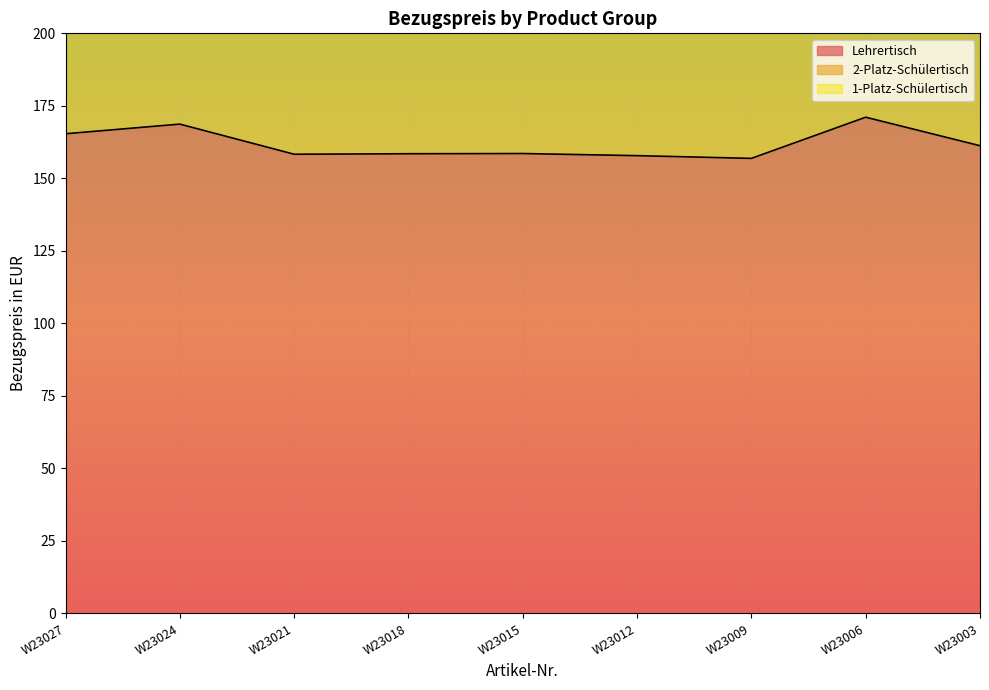

Count the number of categories in the chart.

9